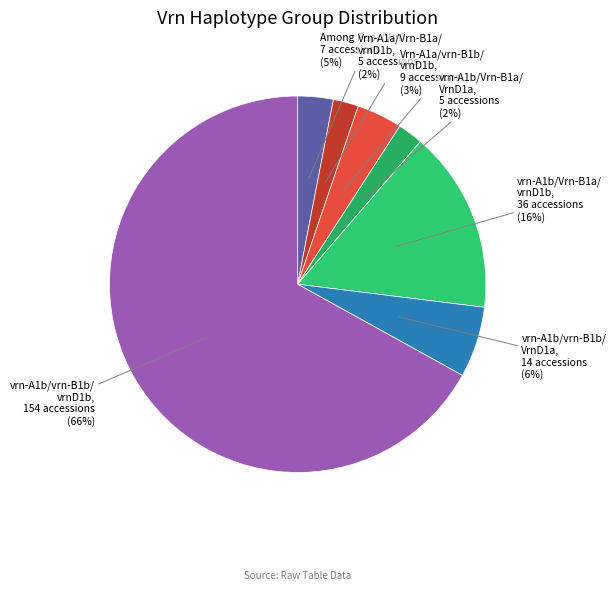

Which category has the biggest portion of the pie?

Within (vrn-A1b/vrn-B1b/vrnD1b)